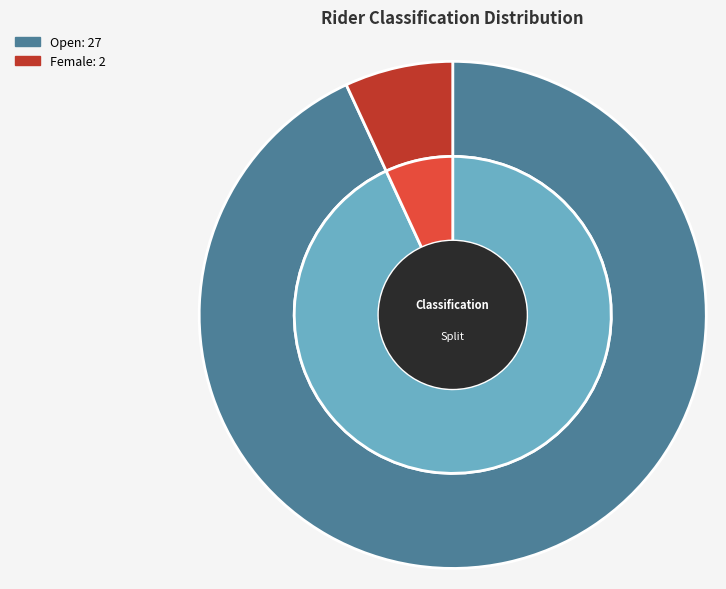

What percentage is the Female slice, to the nearest percent?

7%